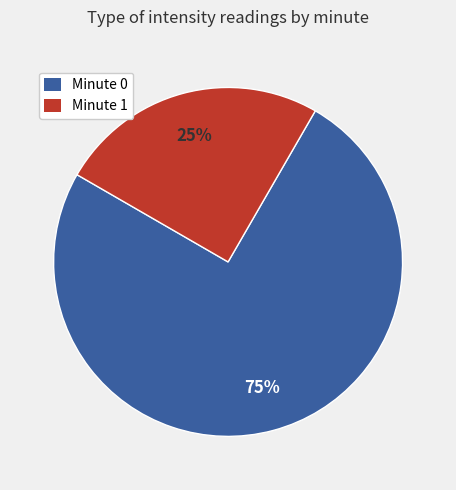

What percentage is the Minute 1 slice, to the nearest percent?

25%